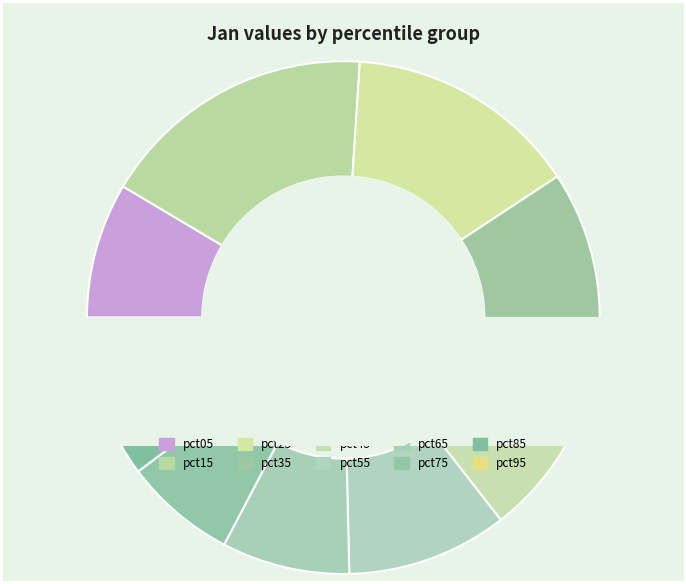

Is the sum of pct95 and pct25 greater than half?

No